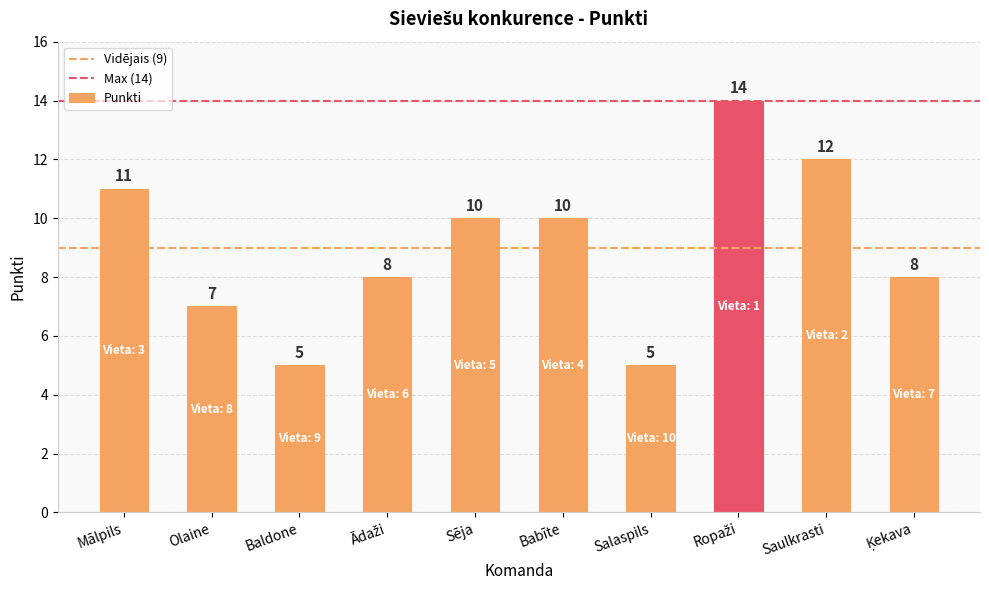

What position from the right is Mālpils?

10